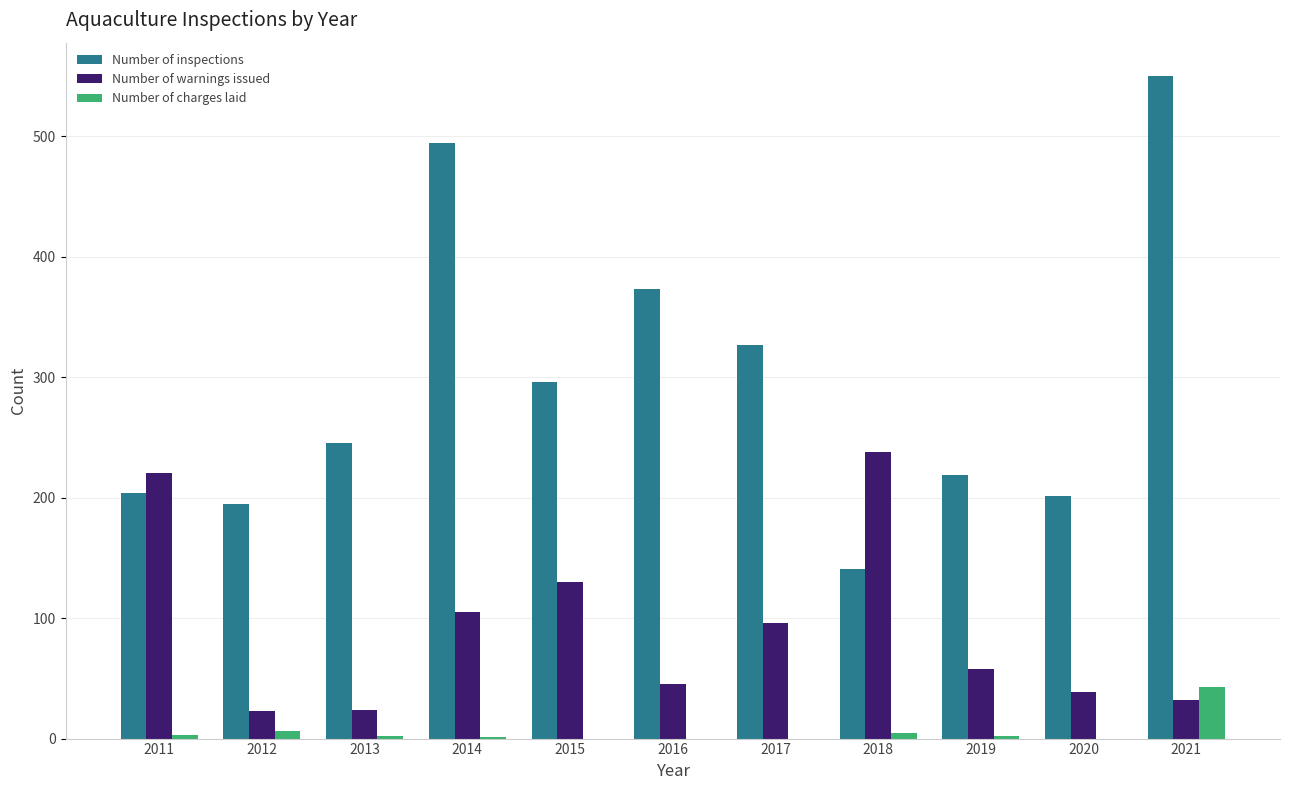

How many categories are shown in the chart?

11